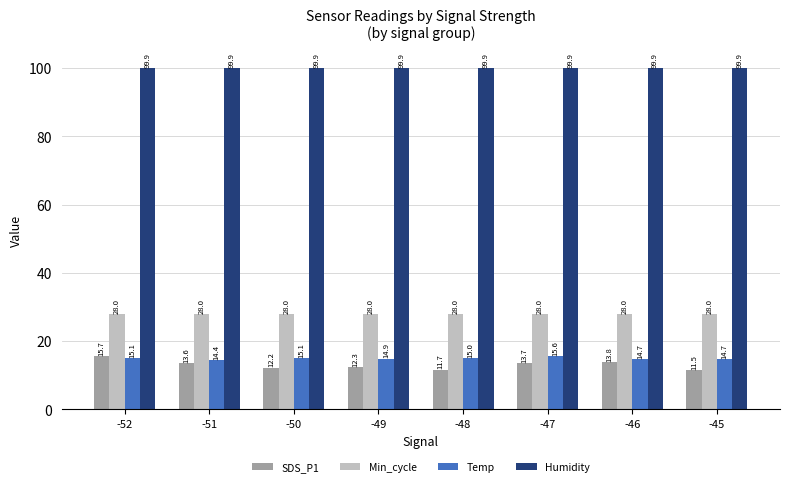

At how many categories does at least one series exceed 66?

8